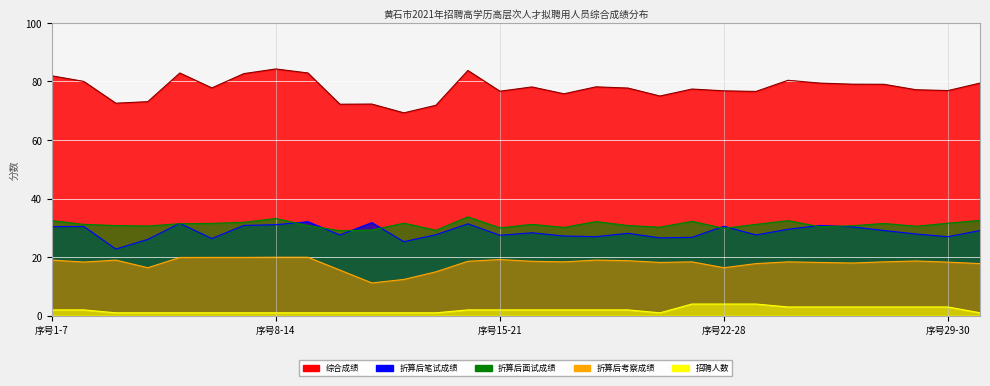

Does the chart display data point markers on the line(s)?

No